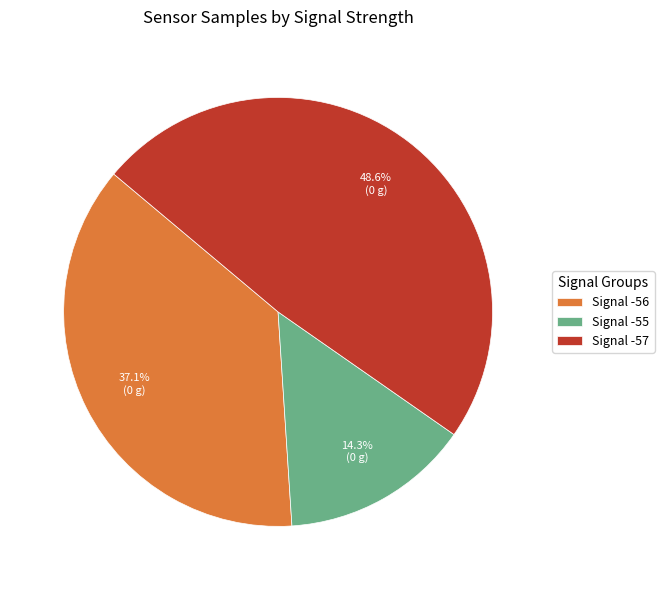

Which category has the biggest portion of the pie?

Signal -57